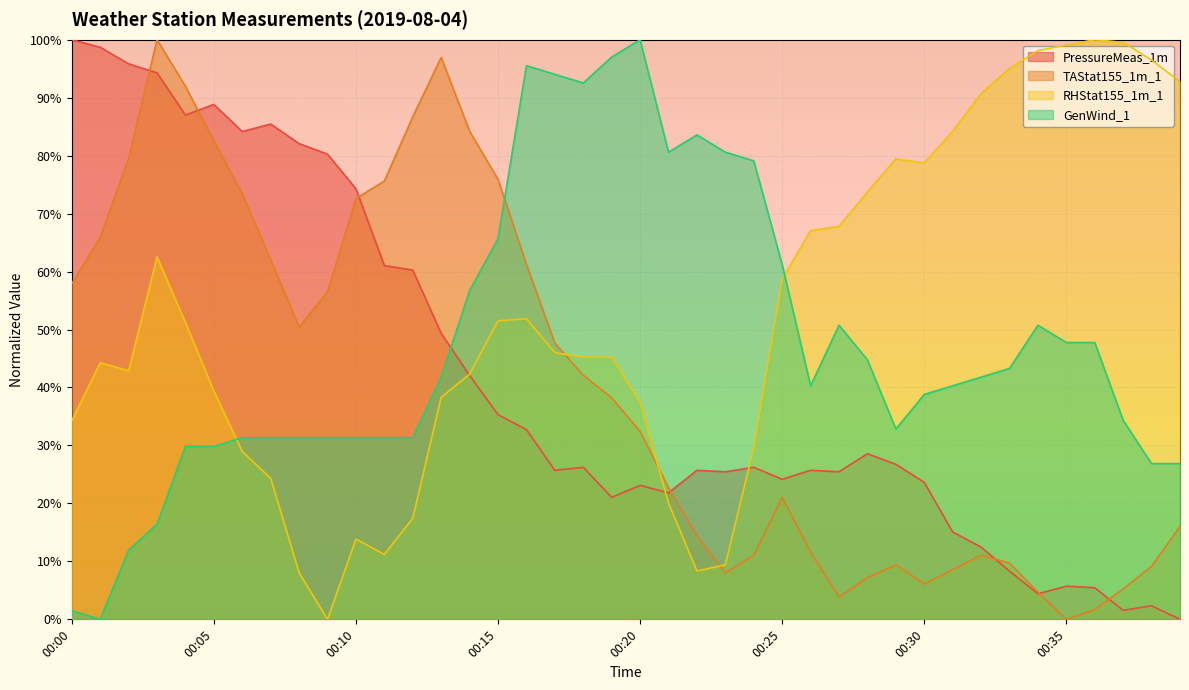

Is the value of TAStat155_1m_1 at 00:08 greater than the value of RHStat155_1m_1 at 00:31?

No